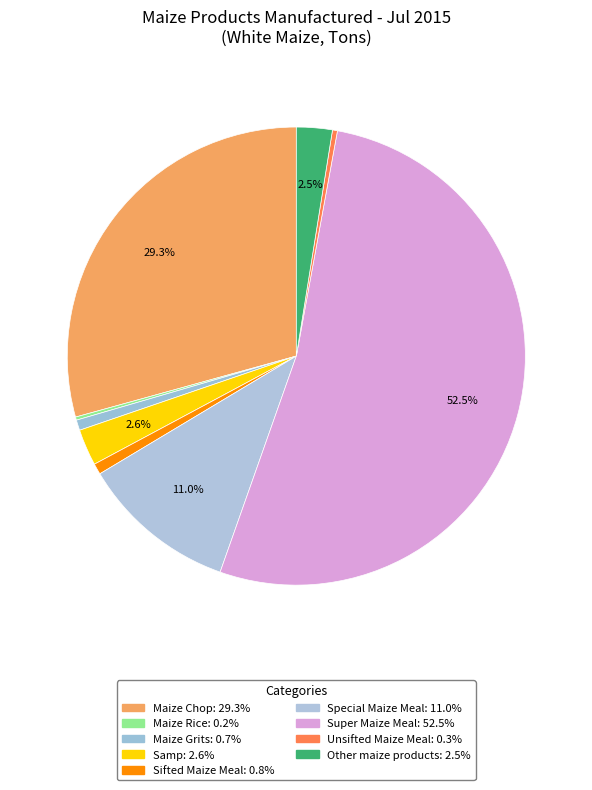

To the nearest percent, what is the combined percentage of Sifted Maize Meal and Unsifted Maize Meal?

1%